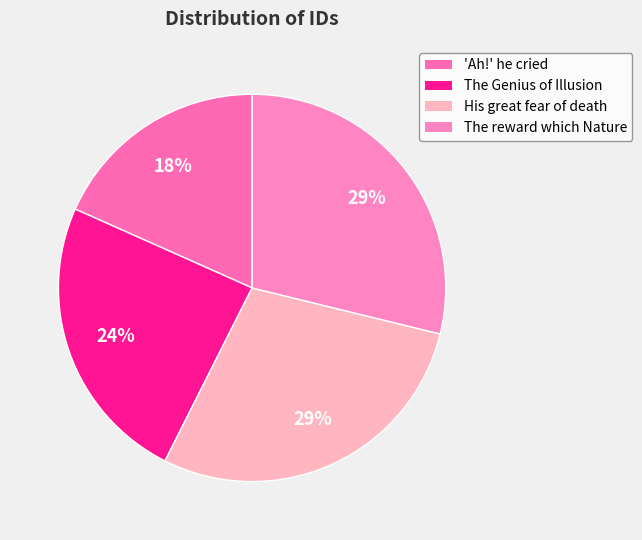

Count the number of slices in the pie.

4